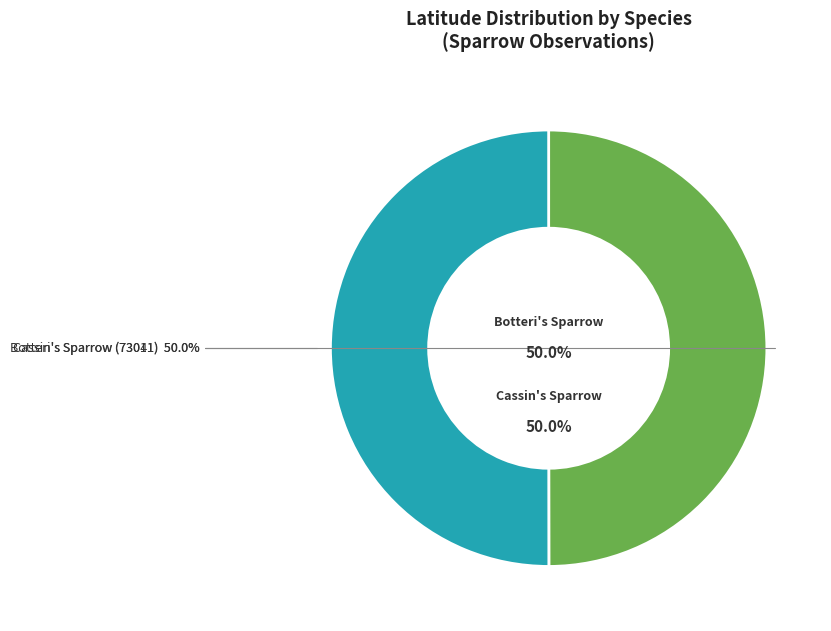

To the nearest percent, what portion does Cassin's Sparrow (73041) represent?

50%